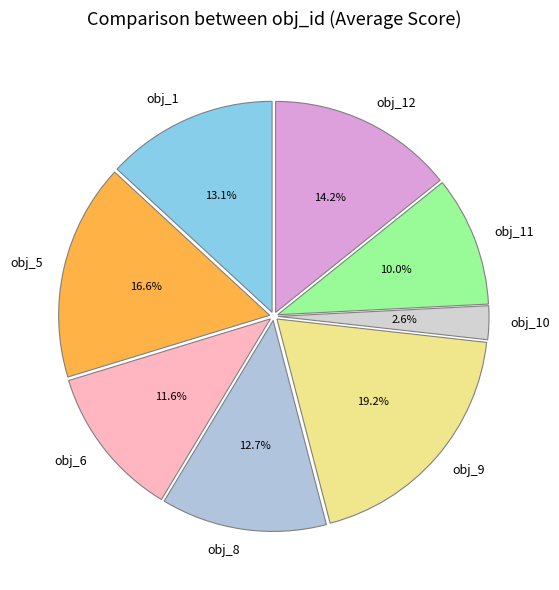

Approximately how many times larger is the value at obj_9 compared to obj_11?

1.9